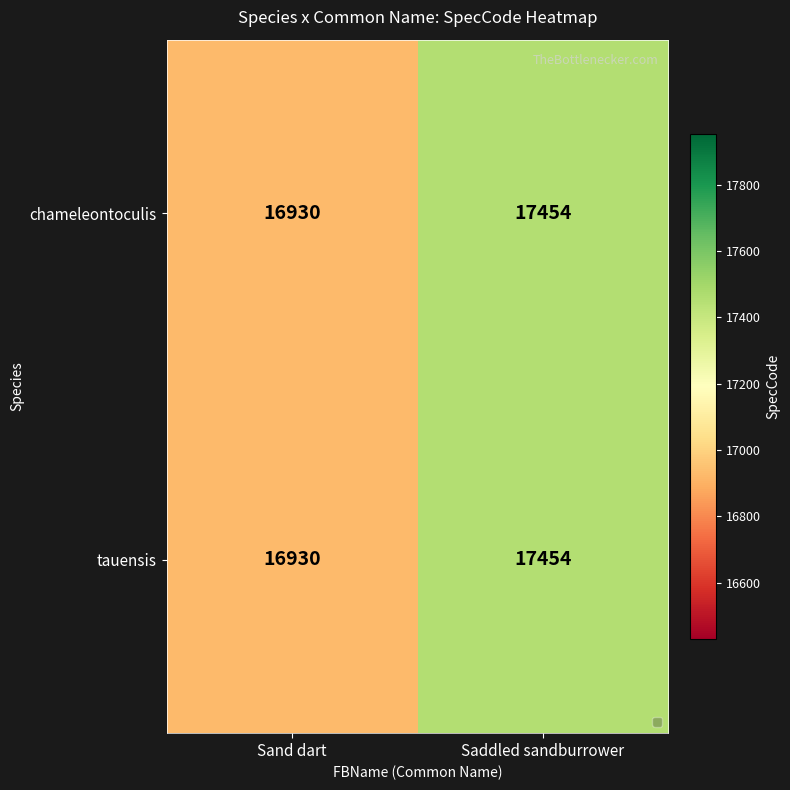

What is the minimum value shown in the chart?

16930